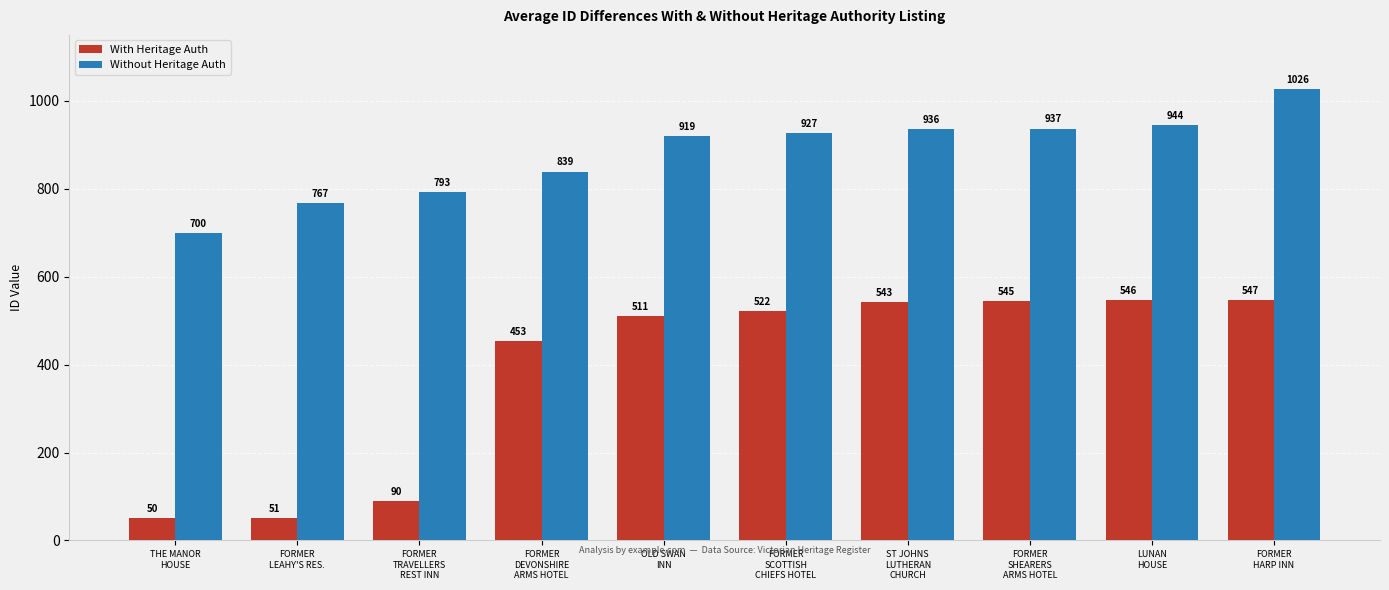

What is the label of the 1st bar from the left?

THE MANOR
HOUSE